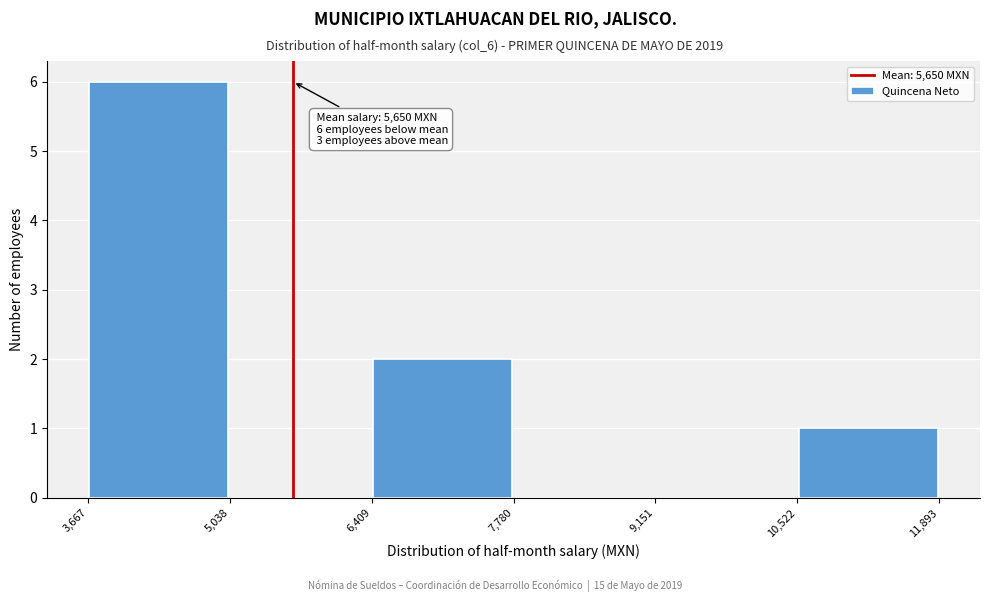

Over which range of the x-axis is the bar tallest?

3,667 to 5,038